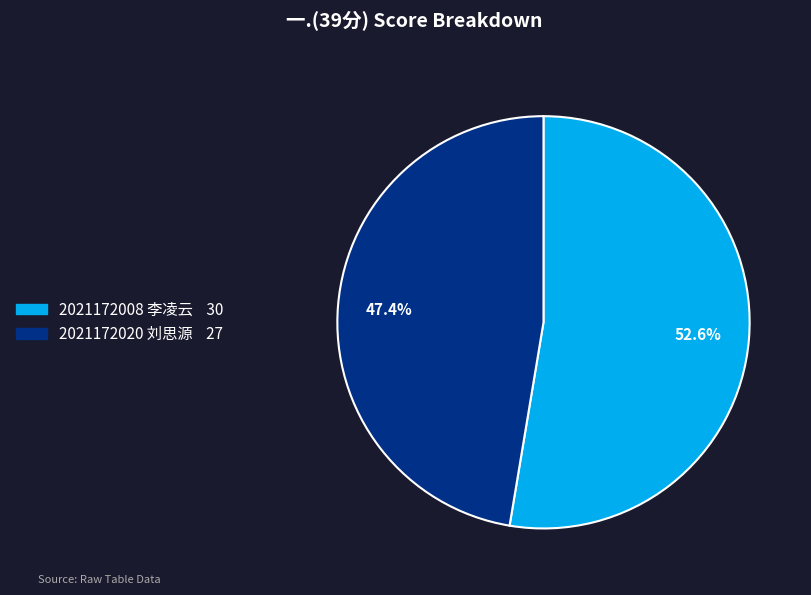

To the nearest percent, what percentage of the pie is 2021172020 刘思源?

47%